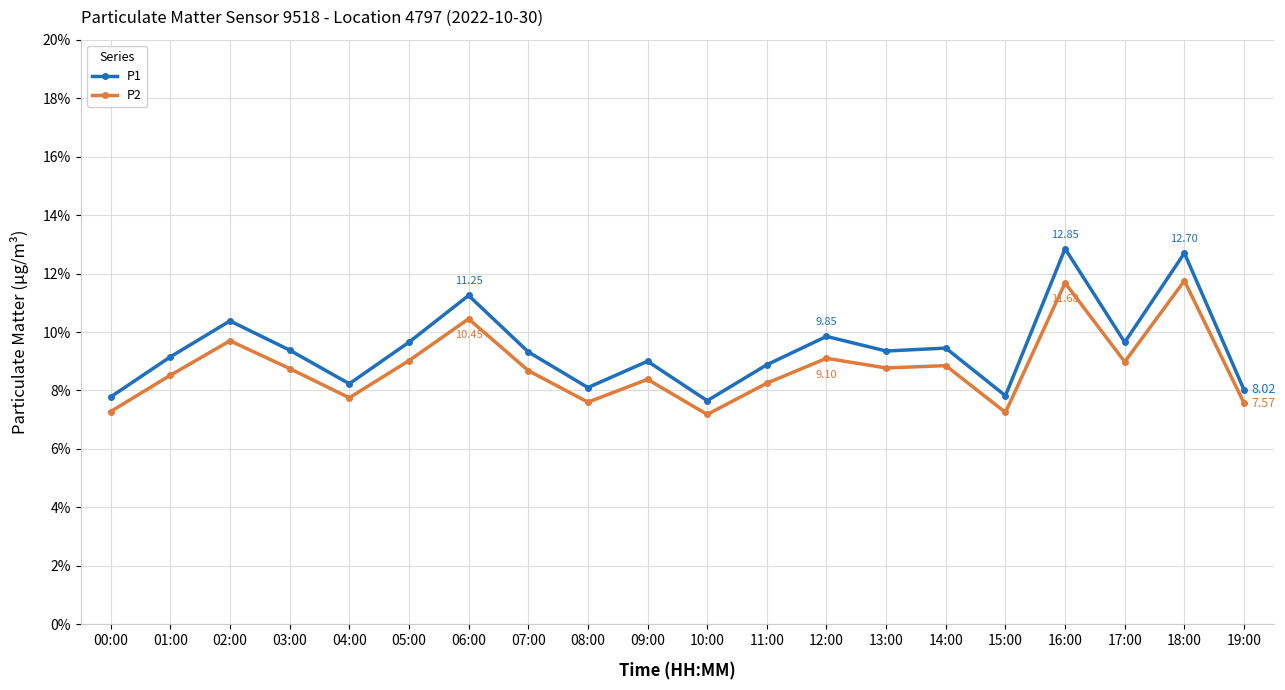

At how many categories does at least one series exceed 11?

3